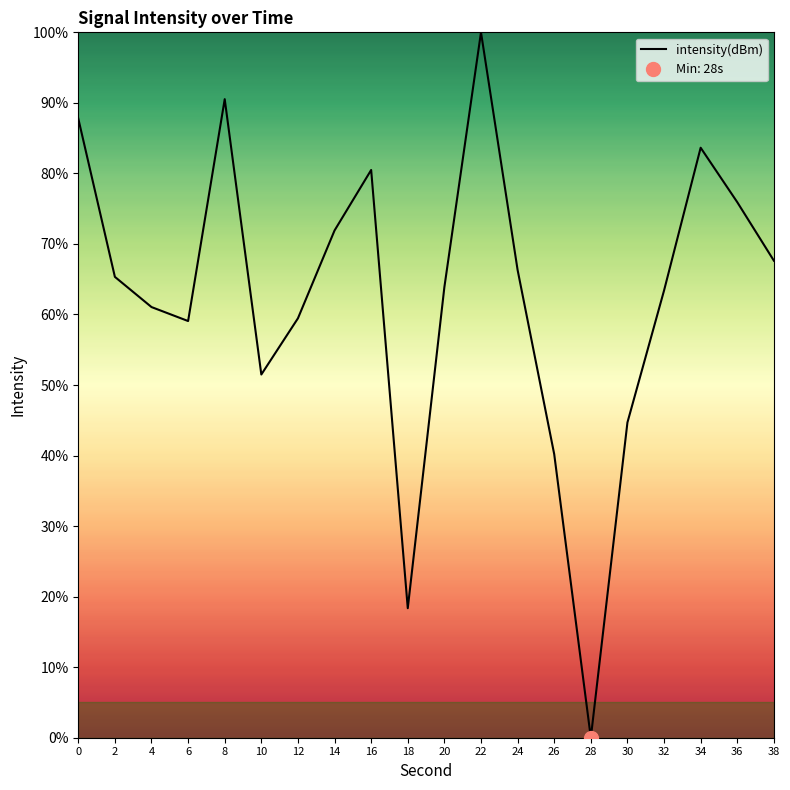

Count the number of data series in this chart.

1